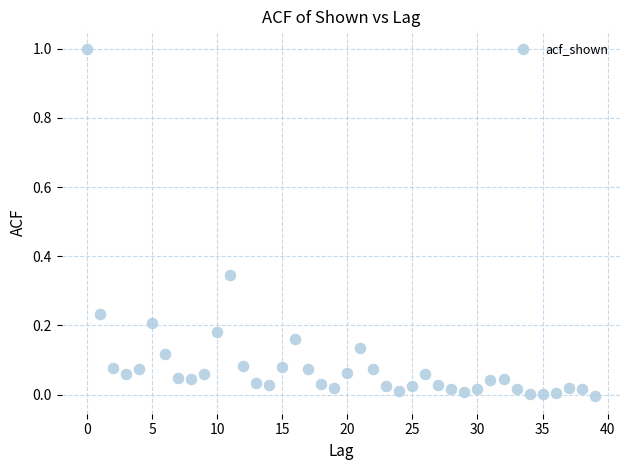

What is the range of Y values (max minus min)?

1.0